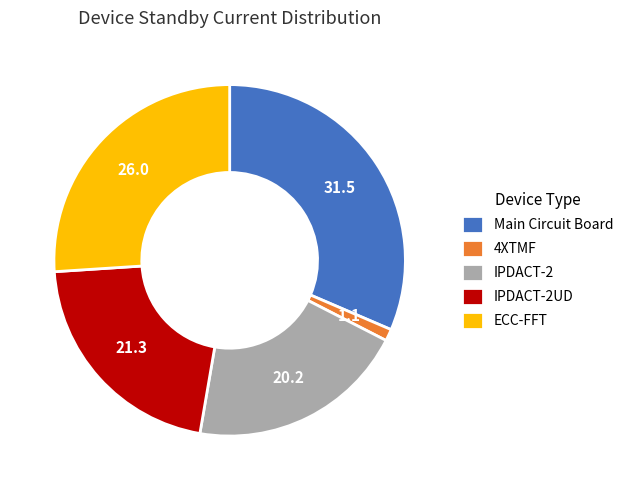

Rank the categories by value from lowest to highest.

4XTMF, IPDACT-2, IPDACT-2UD, ECC-FFT, Main Circuit Board